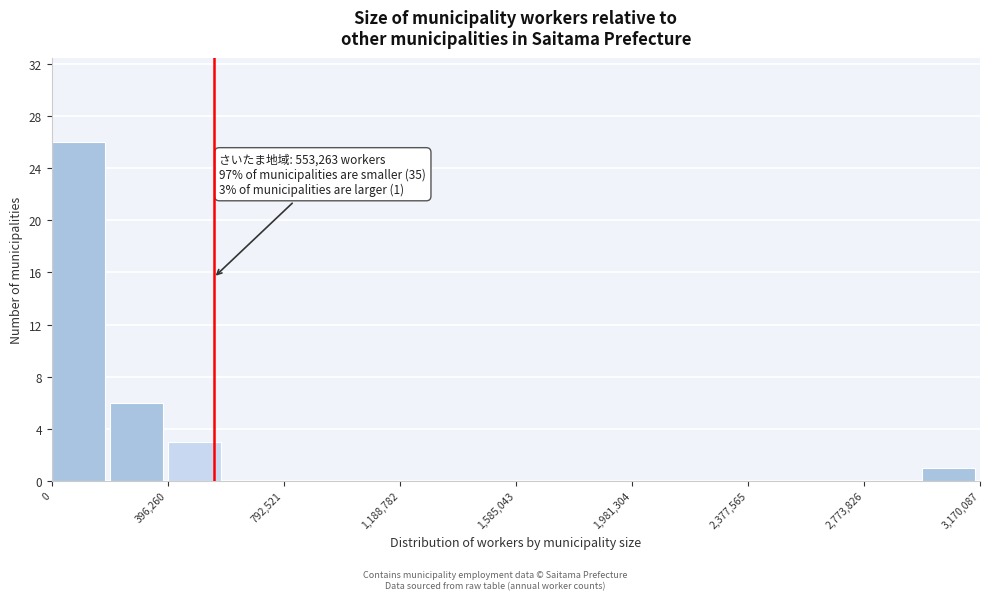

Around what value on the x-axis is the tallest bar? Give the approximate position of its centre, as read against the axis.

100000